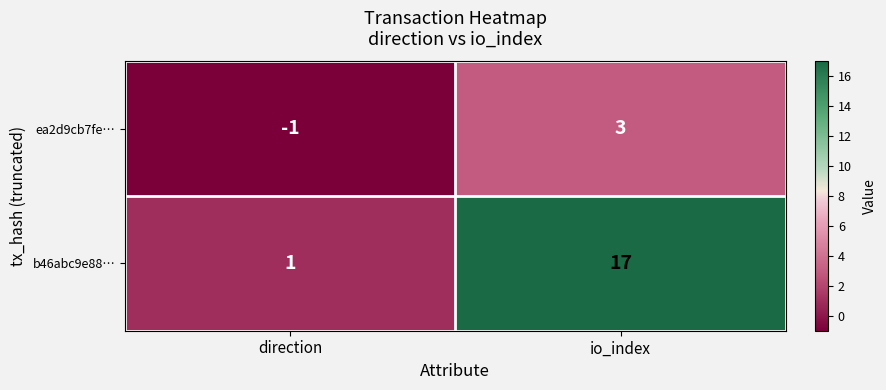

What is the difference between the b46abc9e88… values at direction and io_index?

16